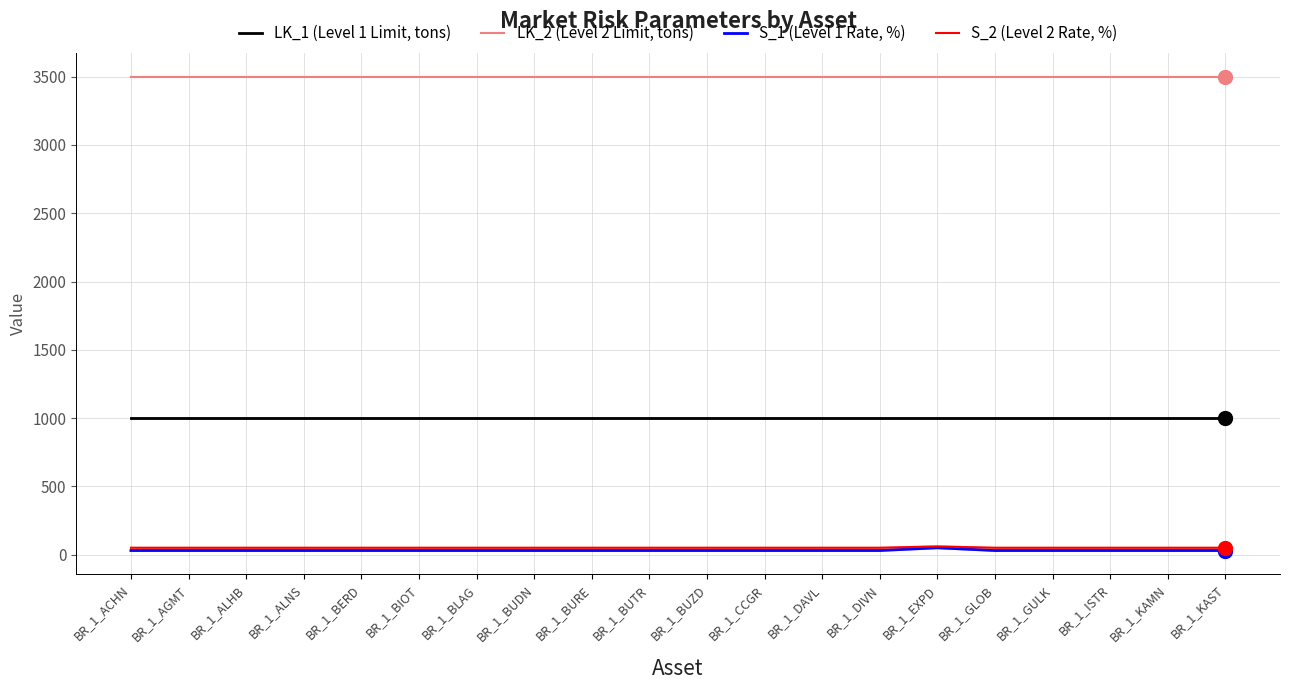

Which series has the largest total across all categories?

LK_2 (Level 2 Limit, tons)